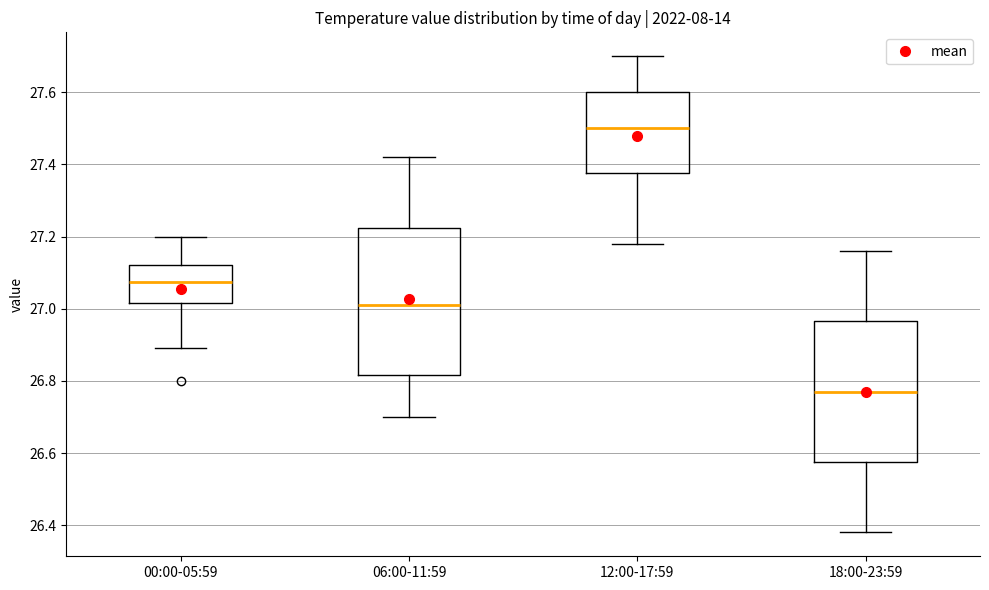

Reading left to right, read every box against the y-axis: the position of its median line, the range the box covers, and the ends of its whiskers. The values are not printed on the chart, so give them approximately, as read against the axis.

00:00-05:59: median 27.08, box 27.02 to 27.12, whiskers 26.90 to 27.20
06:00-11:59: median 27.02, box 26.82 to 27.22, whiskers 26.70 to 27.42
12:00-17:59: median 27.50, box 27.38 to 27.60, whiskers 27.18 to 27.70
18:00-23:59: median 26.78, box 26.58 to 26.96, whiskers 26.38 to 27.16